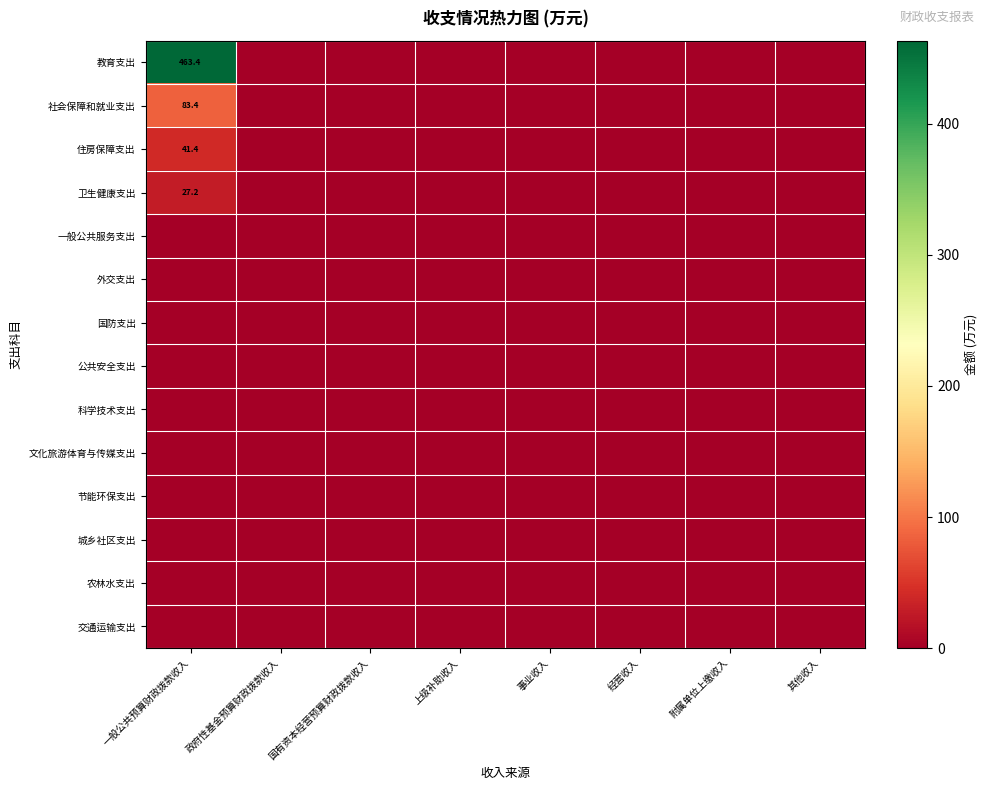

At how many categories does at least one series exceed 186?

1